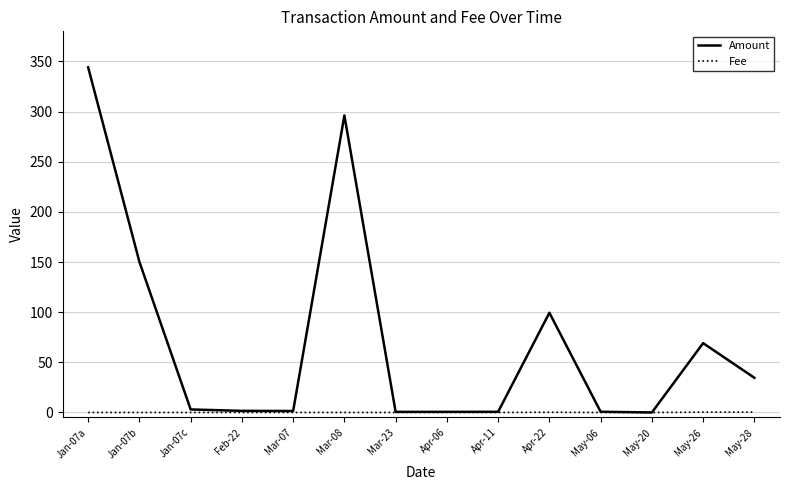

Where is Amount nearest to the value 172?

Jan-07b